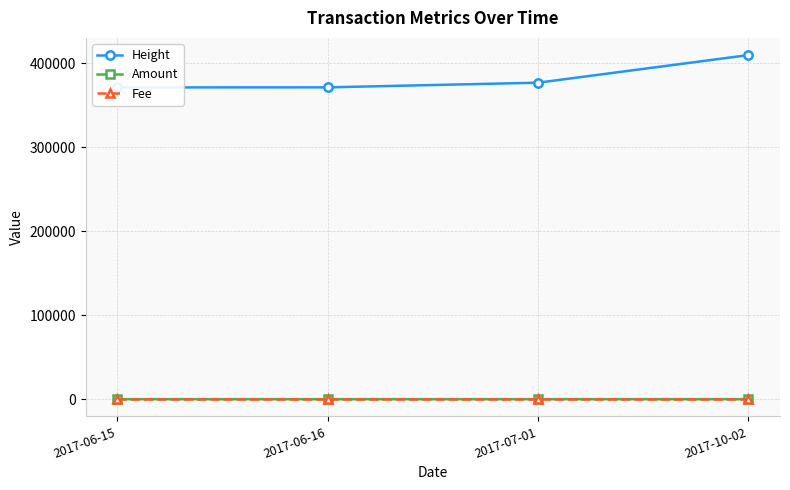

Is it true that Fee equals 1 at 2017-10-02?

True